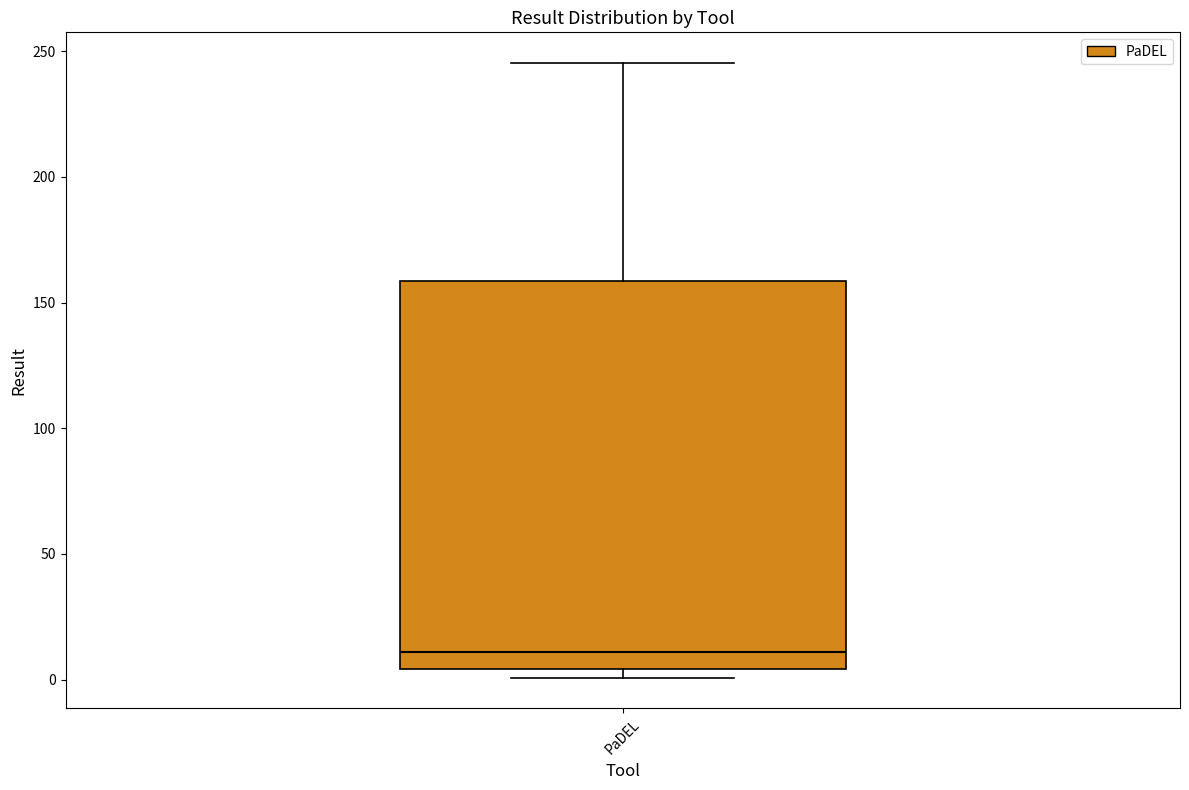

Transcribe this box plot: give where the median line is, the range the box spans, and where the two whiskers end, as read against the y-axis. The values are not printed on the chart, so give them approximately, as read against the axis.

median 10, box 5 to 160, whiskers 0 to 245